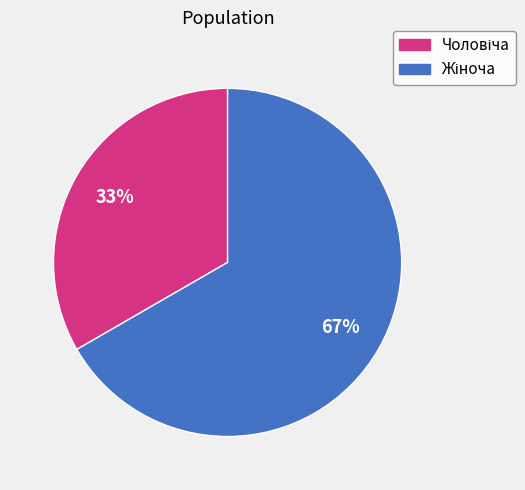

To the nearest percent, what is the average slice percentage?

50%